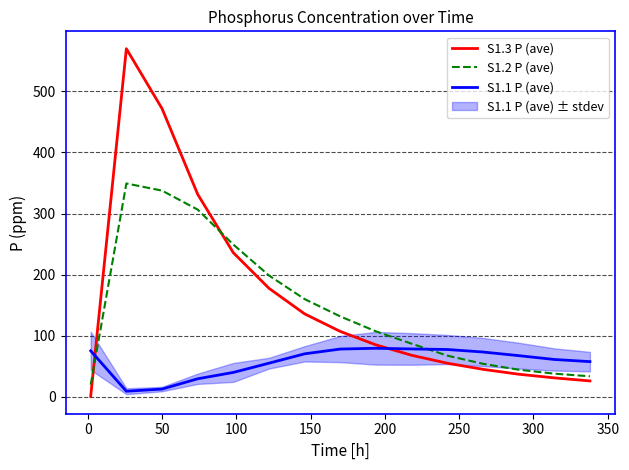

Is this an area chart (filled region under the line)?

No